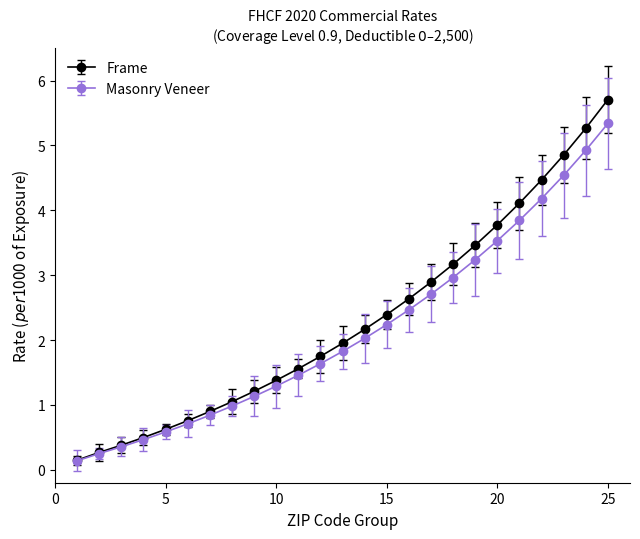

At how many categories does at least one series exceed 0?

25